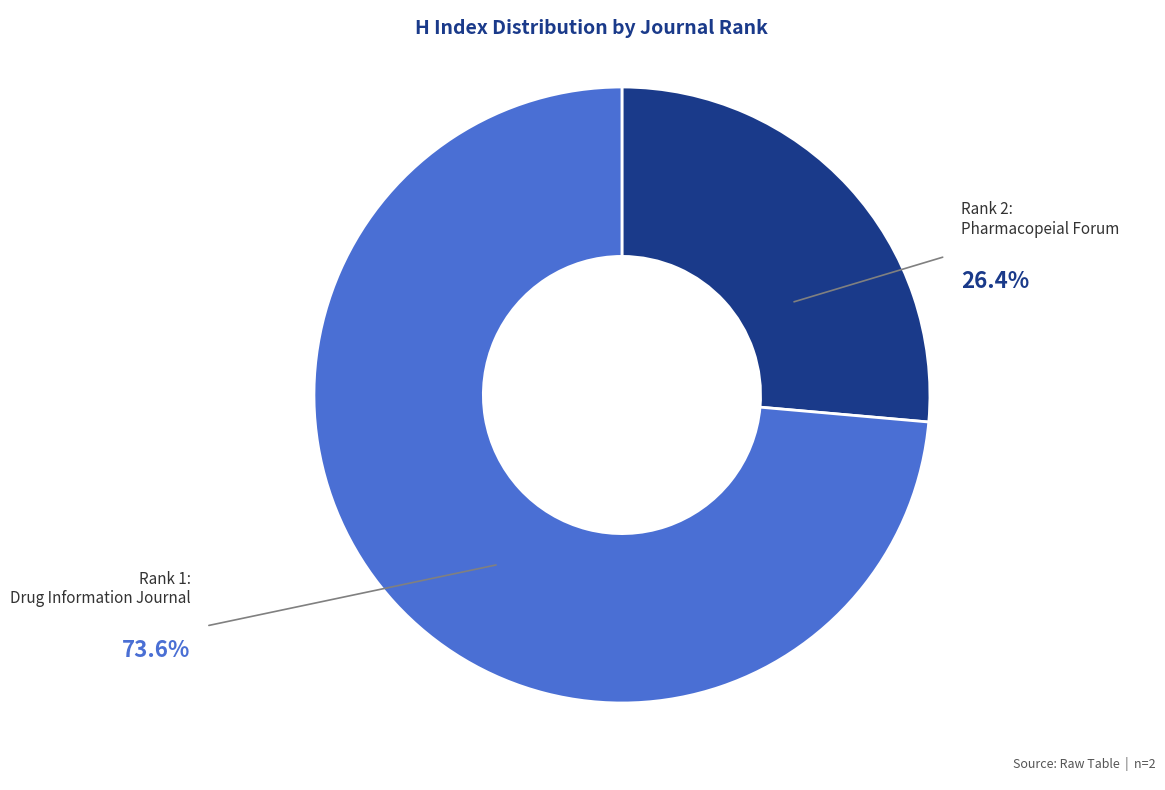

Does any single category account for the majority?

Yes